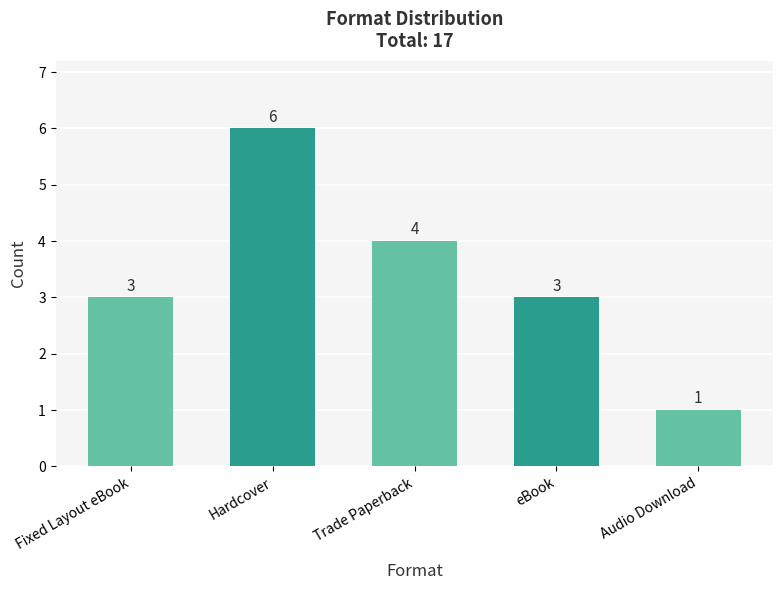

What is the label of the 4th bar from the right?

Hardcover